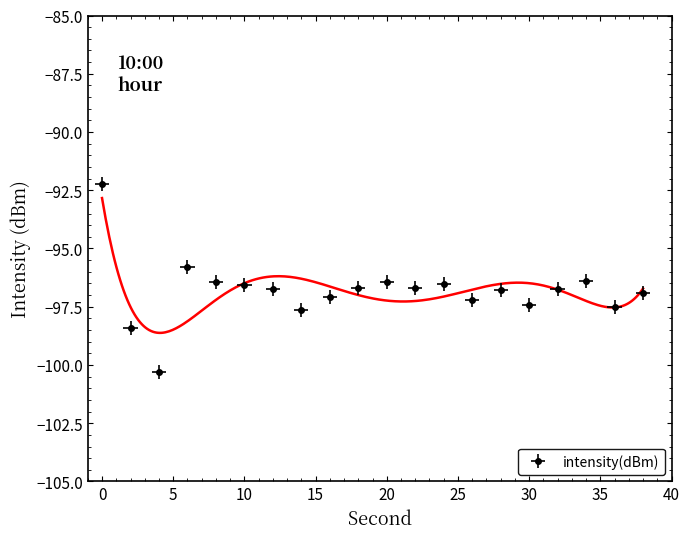

Does the chart display data point markers on the line(s)?

No